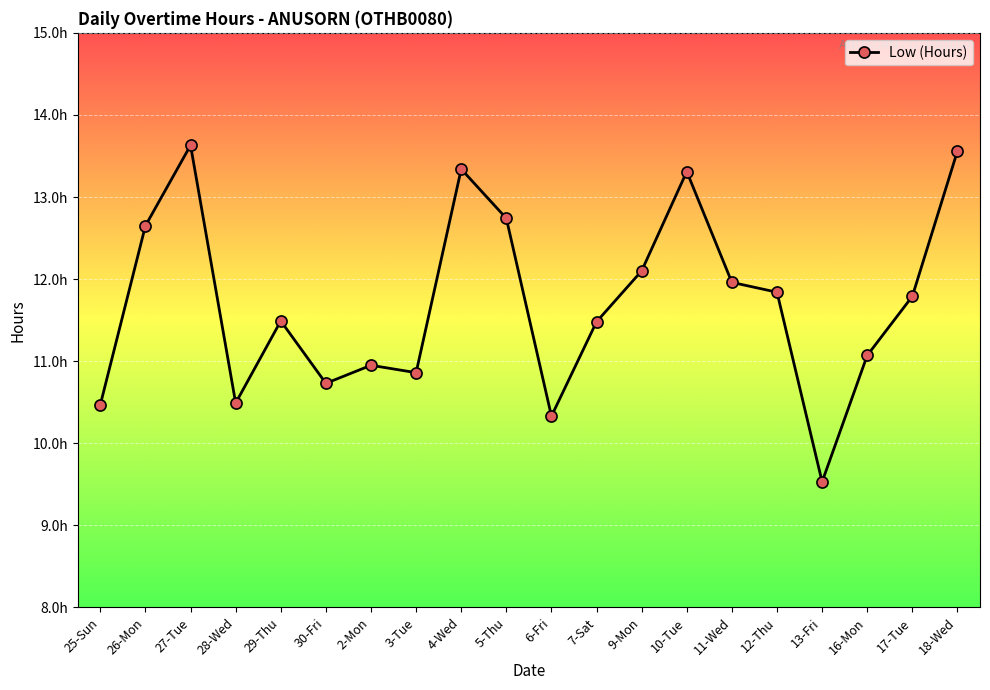

Does the chart have visible grid lines?

Yes